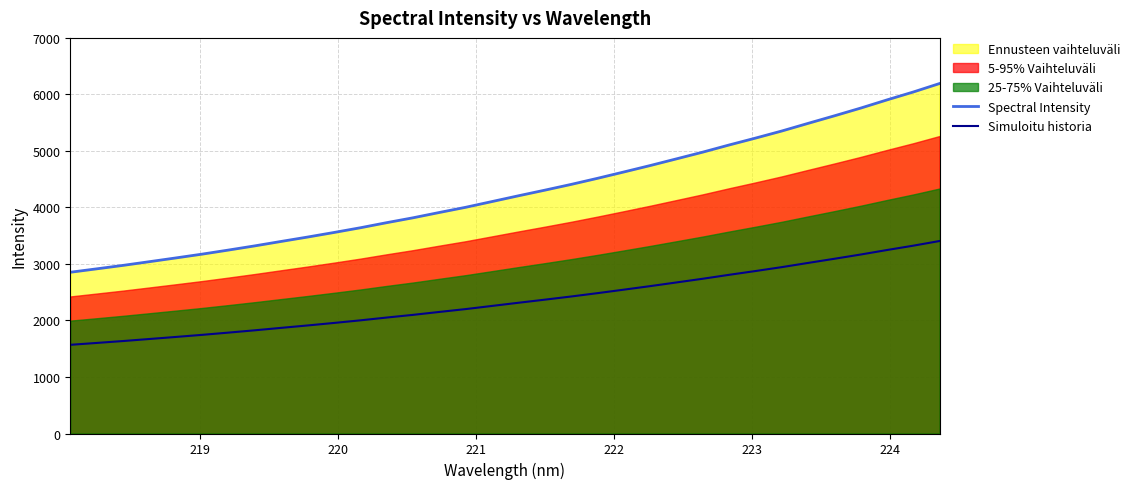

True or false: Spectral Intensity and Simuloitu historia cross at least once.

False